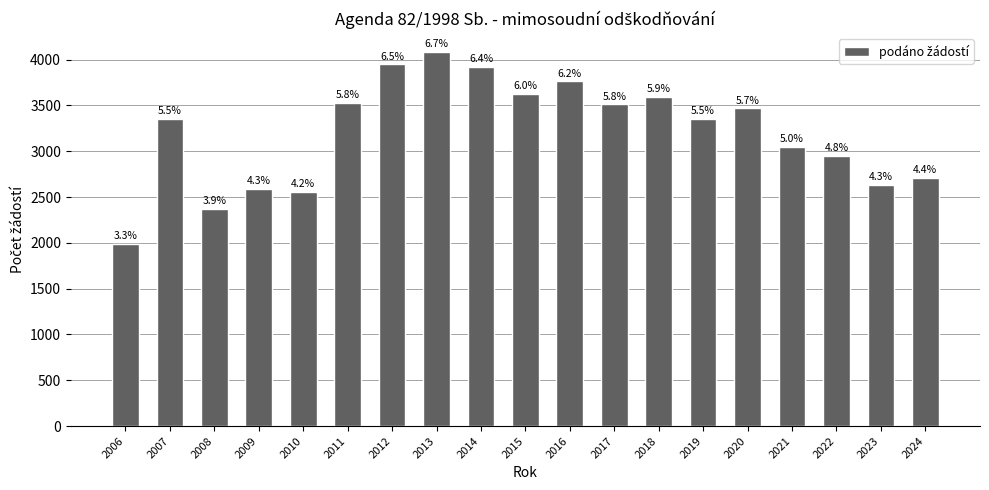

How many bars are there in total?

19